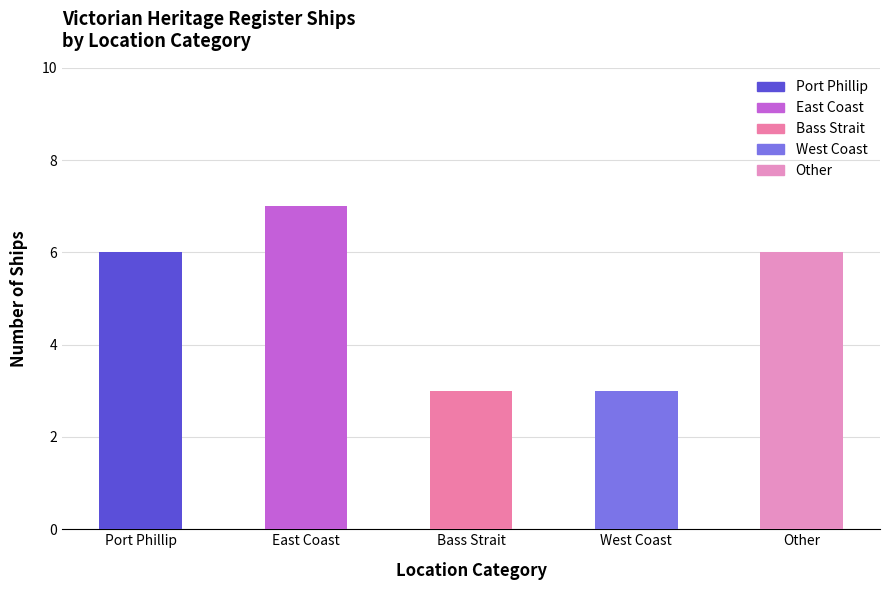

What is the sum of all values?

25